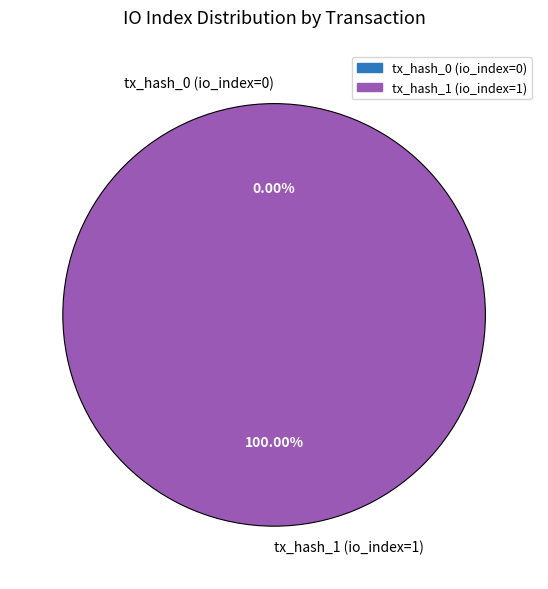

What is the change in value from tx_hash_0 (io_index=0) to tx_hash_1 (io_index=1)?

+1